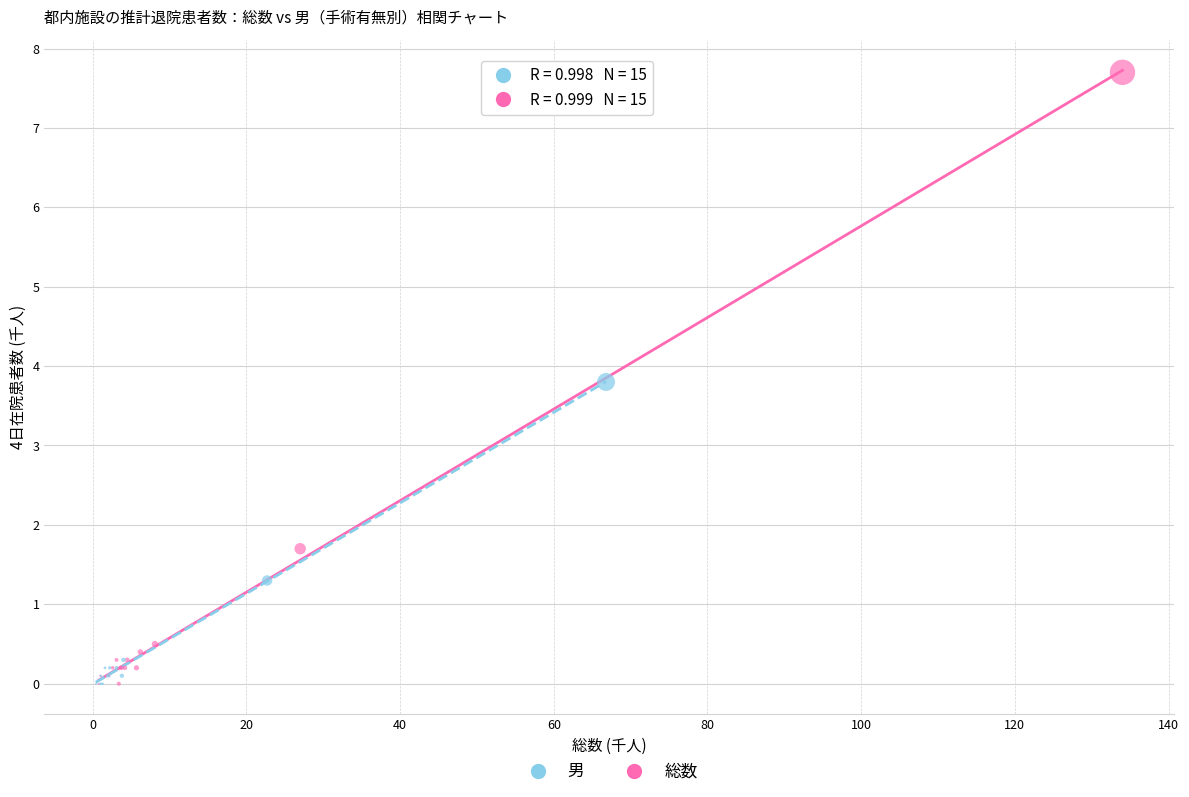

Which series contains the highest Y value?

総数